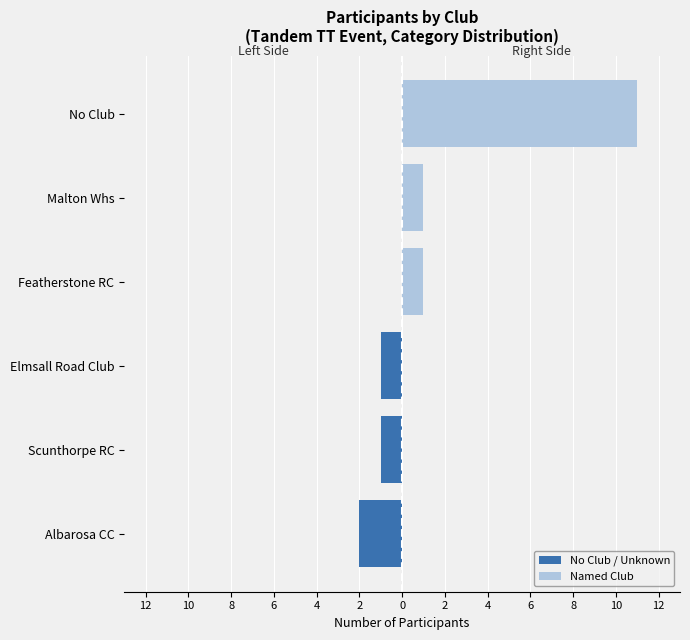

What is the sum of all No Club / Unknown values?

-4